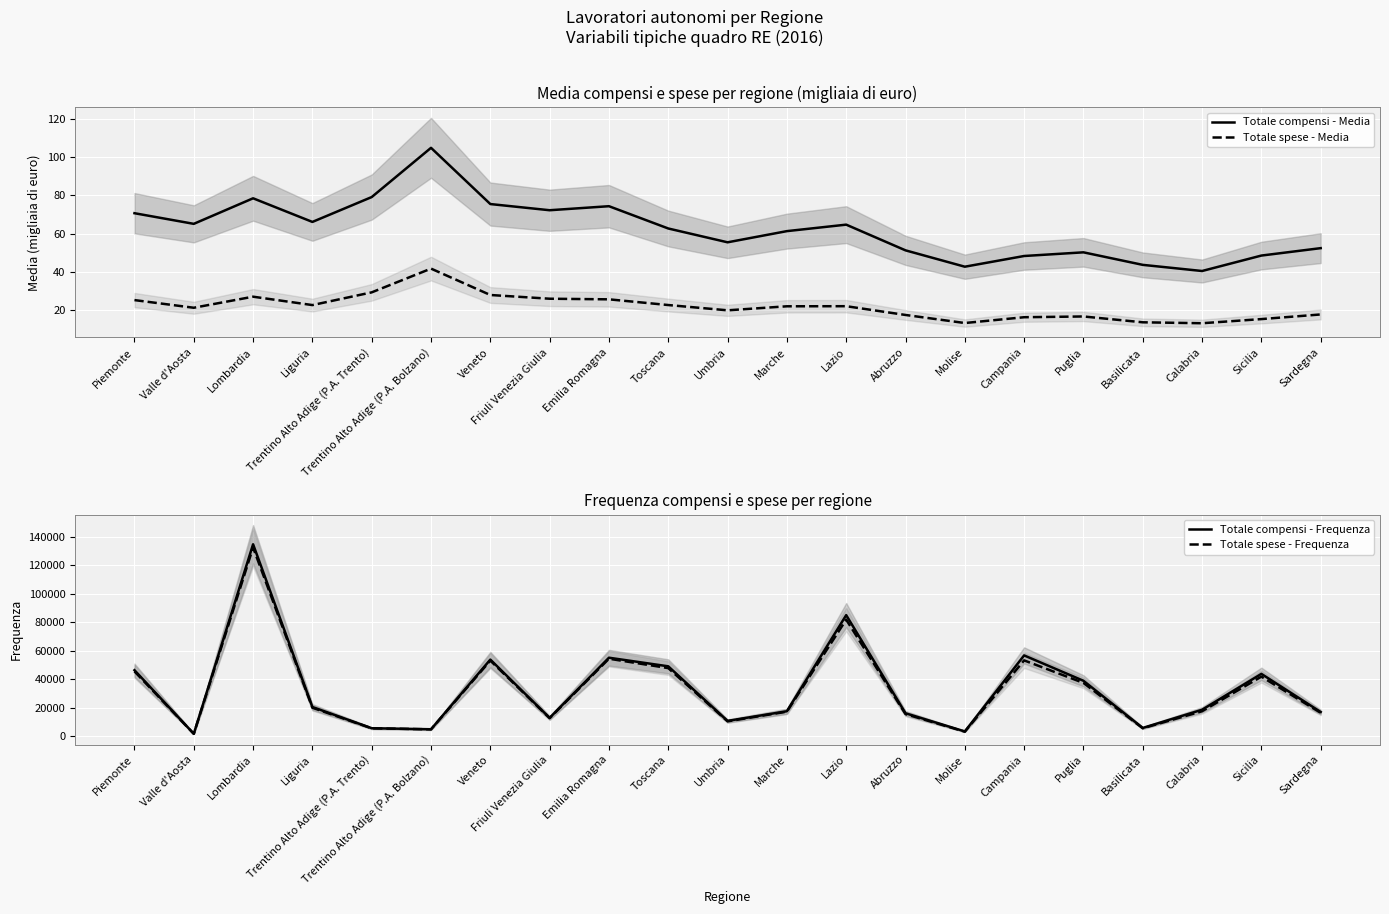

How many lines are shown in the chart?

4